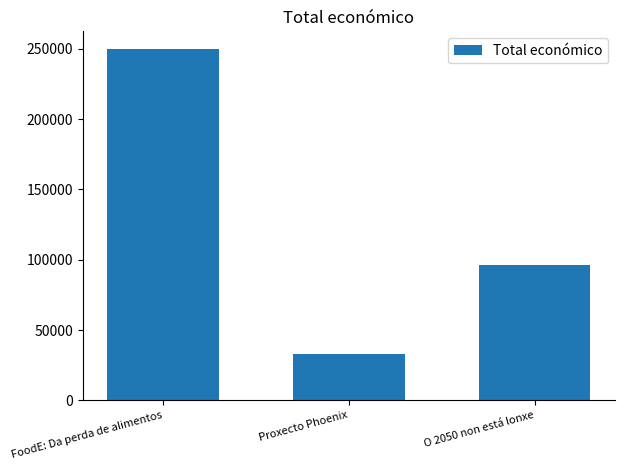

Count the number of data series in this chart.

1